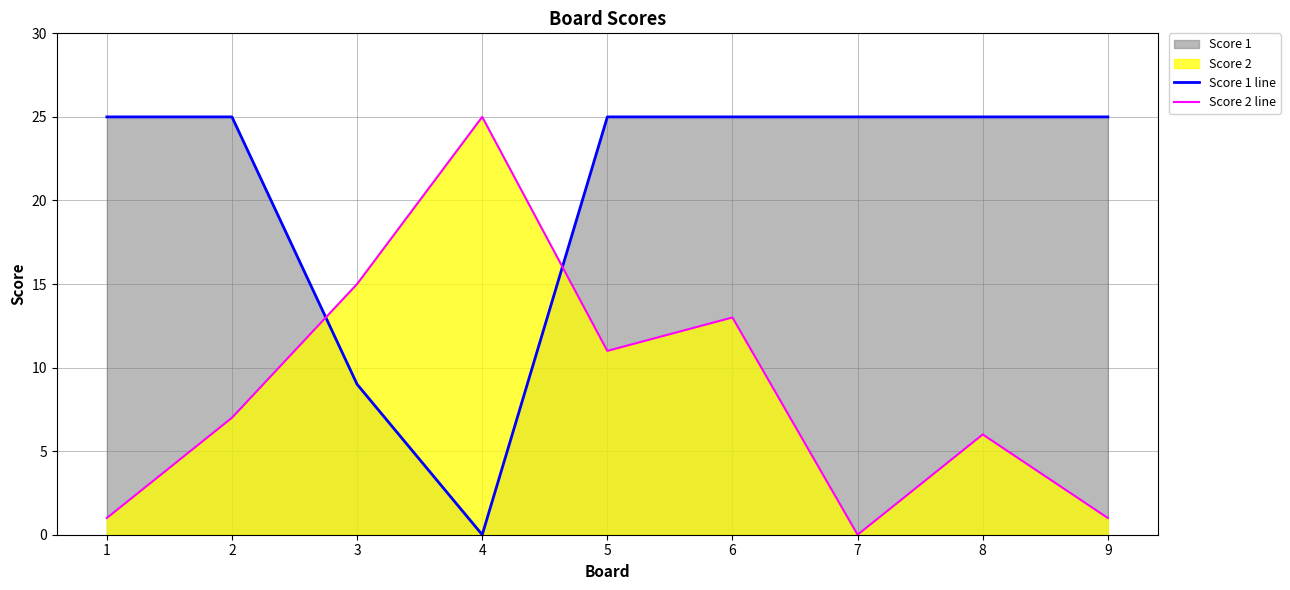

Rank the series by their maximum value, from highest to lowest.

Score 1 line, Score 2 line